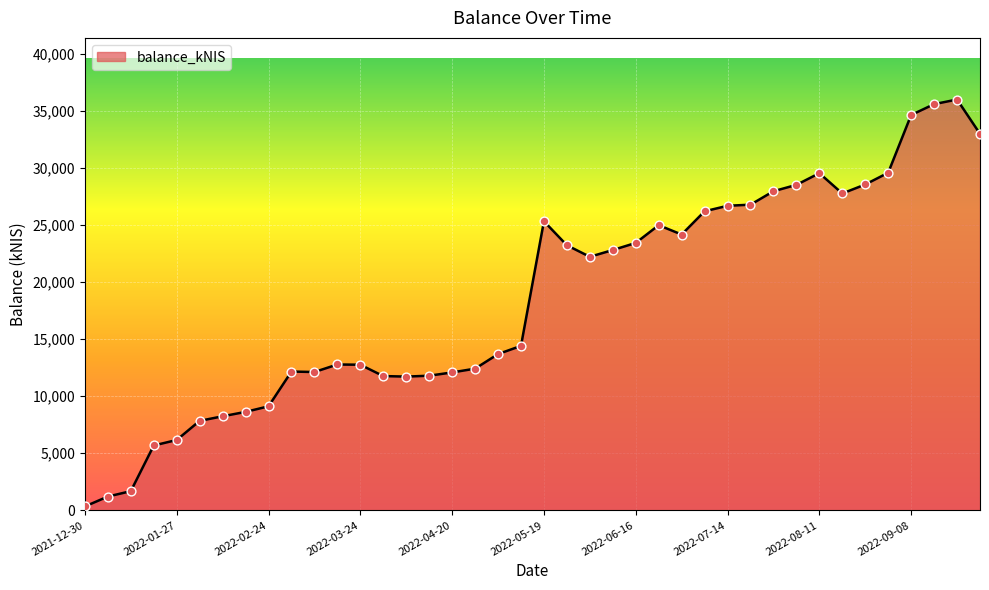

What is the greatest value displayed?

36017.1